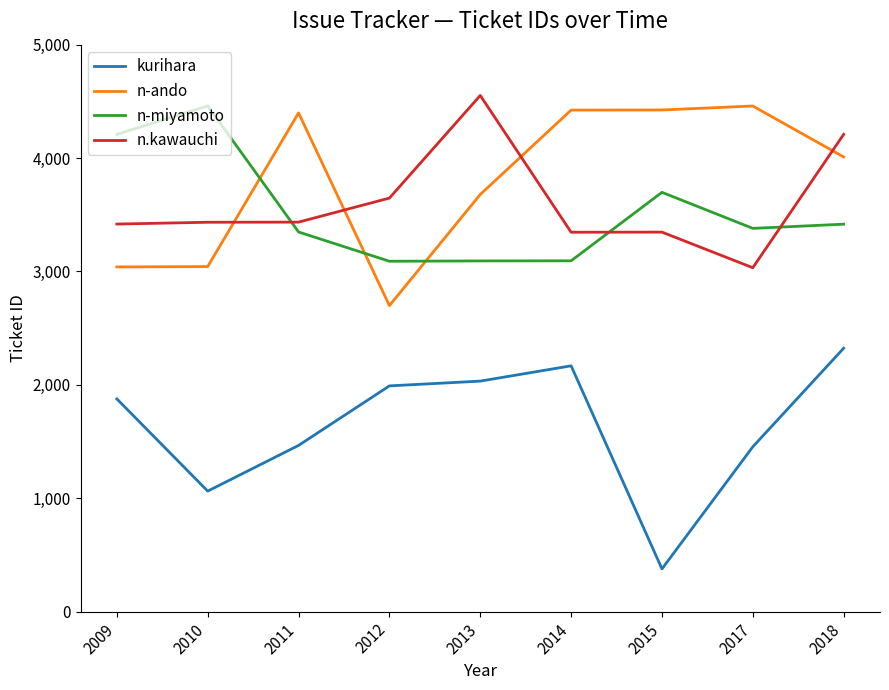

How many series are shown in this chart?

4